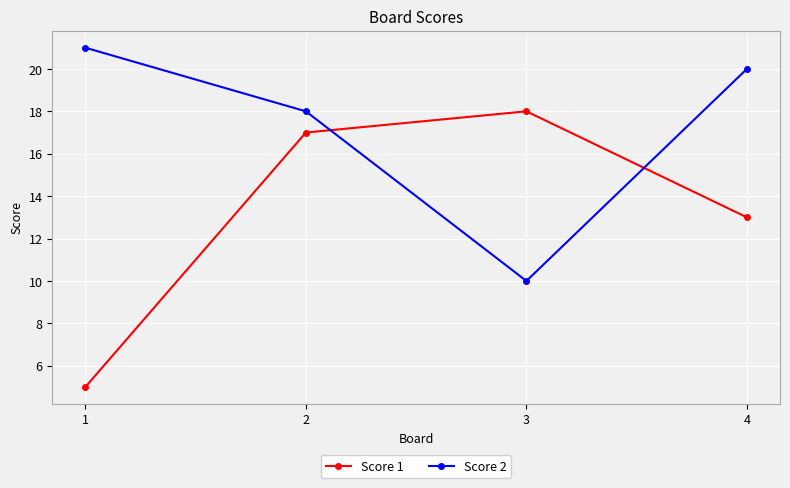

The Score 1 series shows 13 at 4. True or false?

True